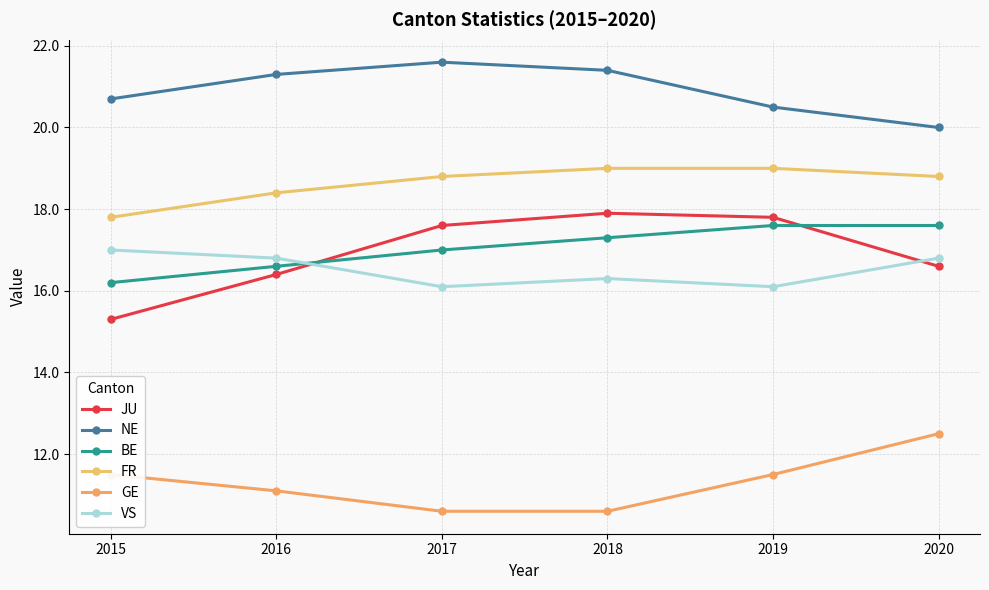

What is the approximate value of JU at 2018?

17.9